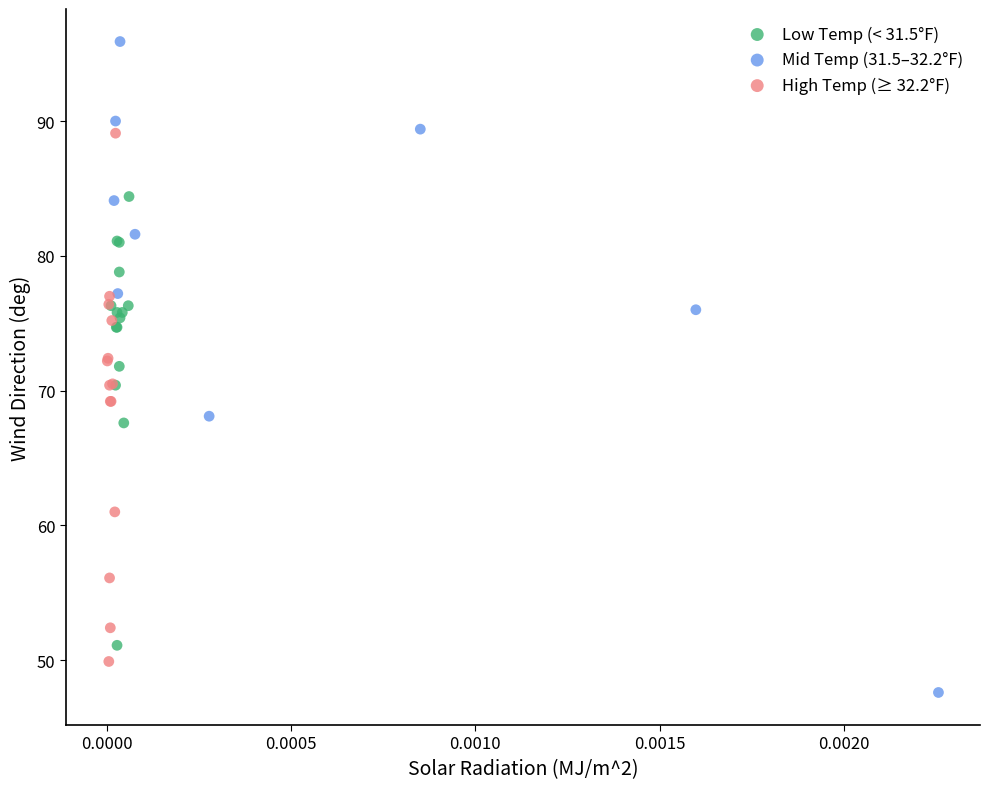

Which series reaches the minimum Y coordinate?

Mid Temp (31.5–32.2°F)